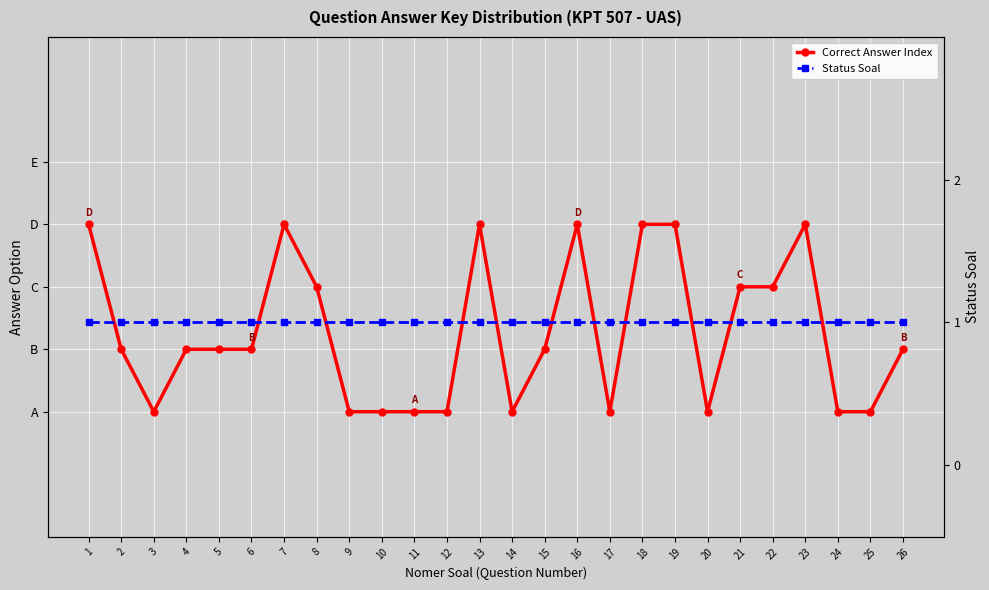

What is the approximate value of Status Soal at 23?

1